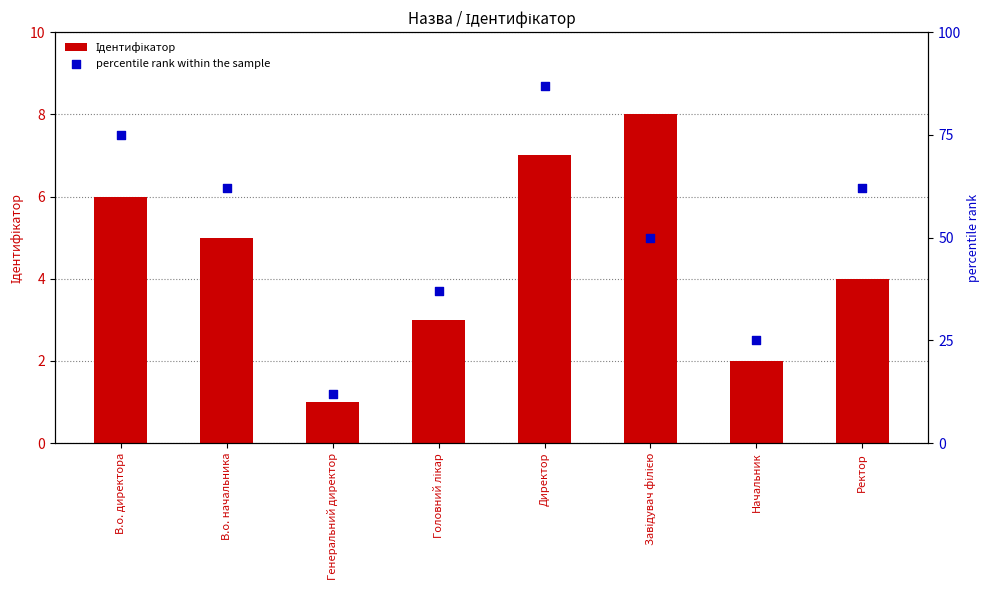

Is the value of Ідентифікатор at Ректор greater than the value of percentile rank within the sample at Завідувач філією?

No